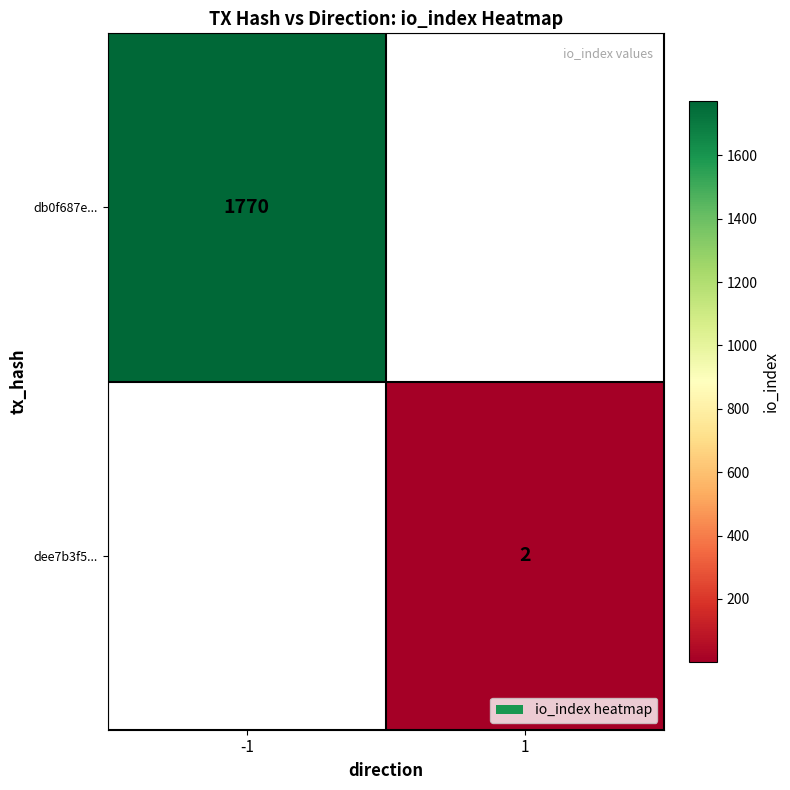

The value of dee7b3f5... at 1 is 2. True or false?

True